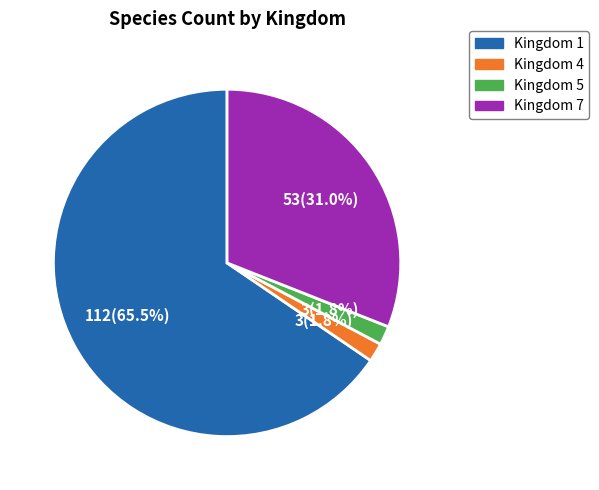

What is the largest slice in the pie chart?

kingdom_1